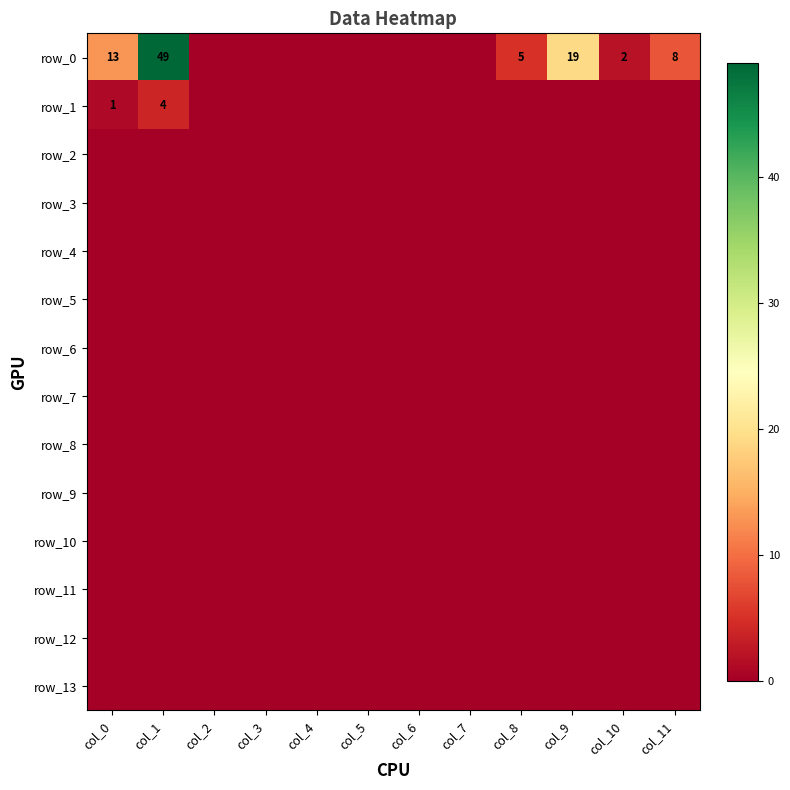

Which category has the highest value in the row_5 series?

col_0